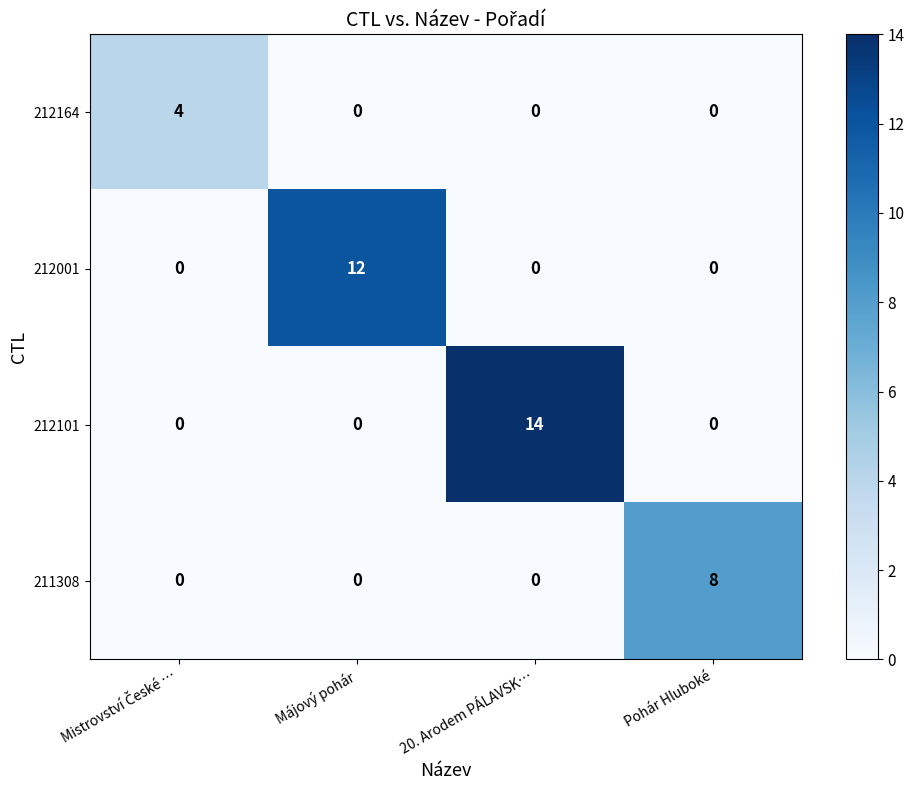

What is the spread (max minus min) of values at 20. Arodem PÁLAVSK…?

14